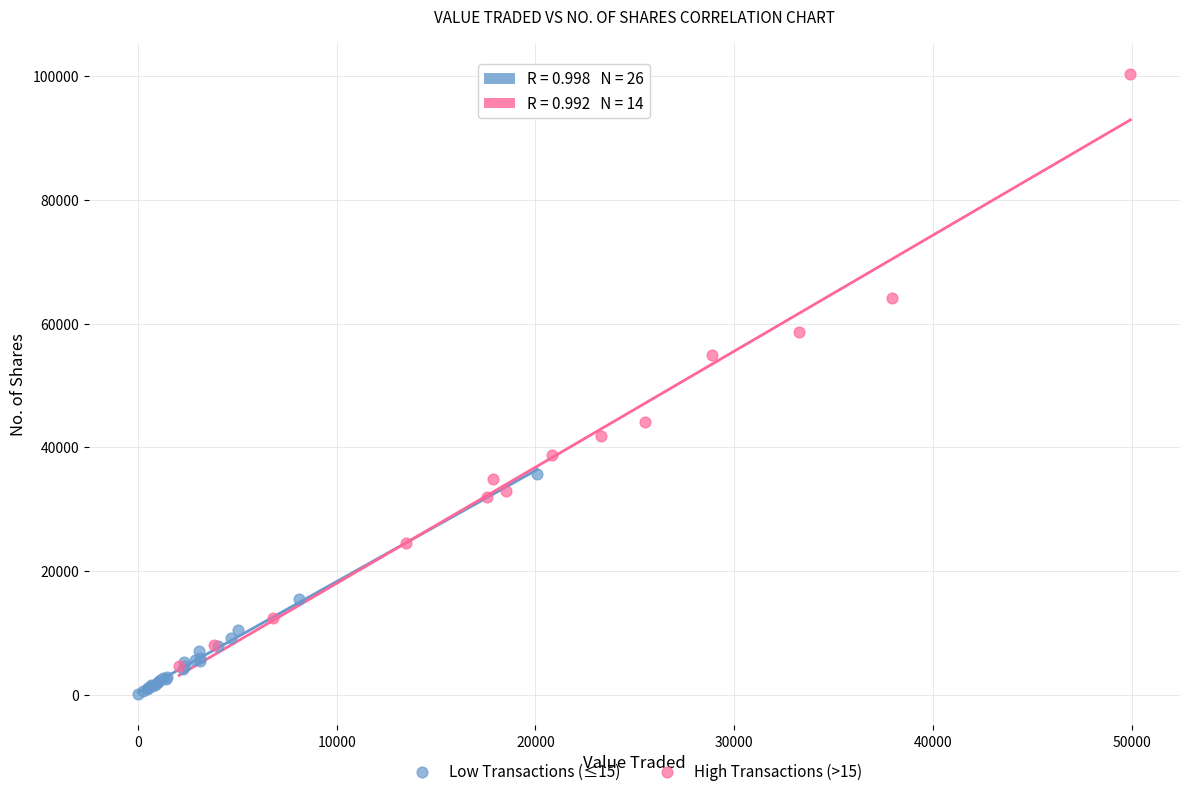

Which series has the widest spread of Y values?

High Transactions (>15)